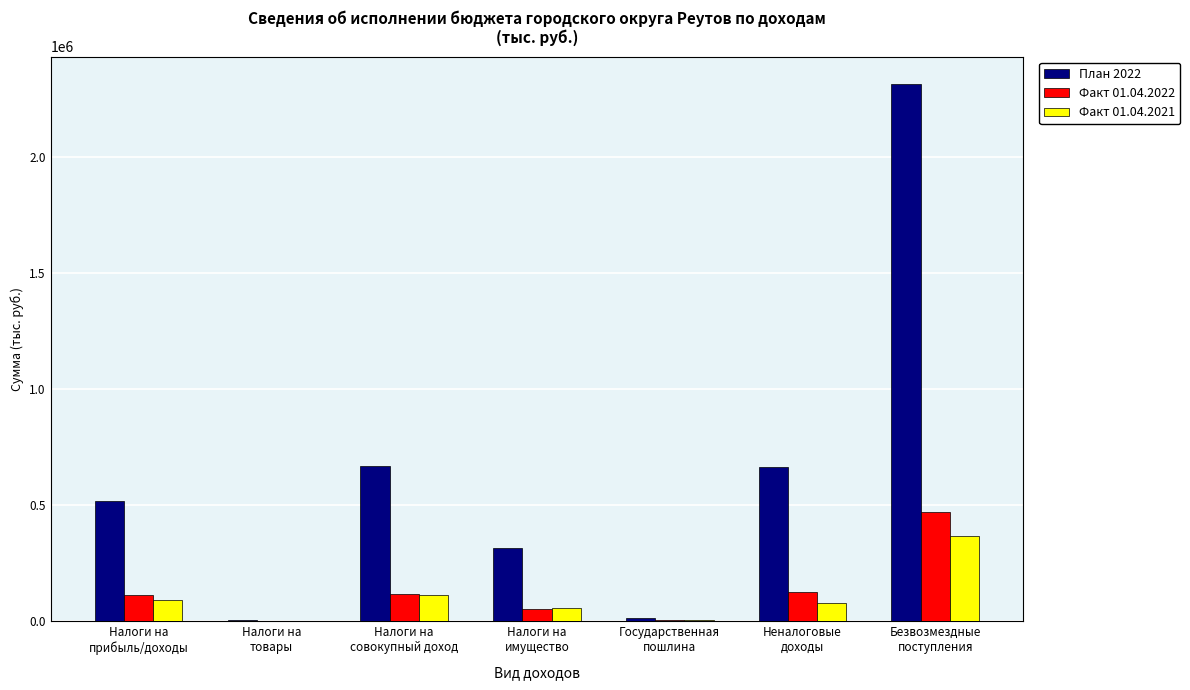

What is the sum of all Факт 01.04.2021 values?

711002.1